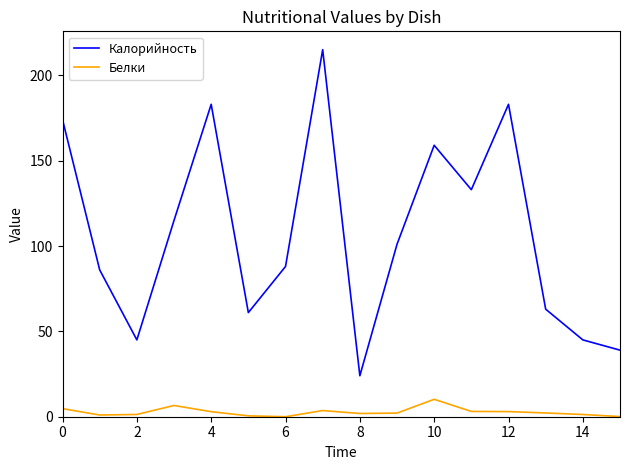

Does the chart display data point markers on the line(s)?

No